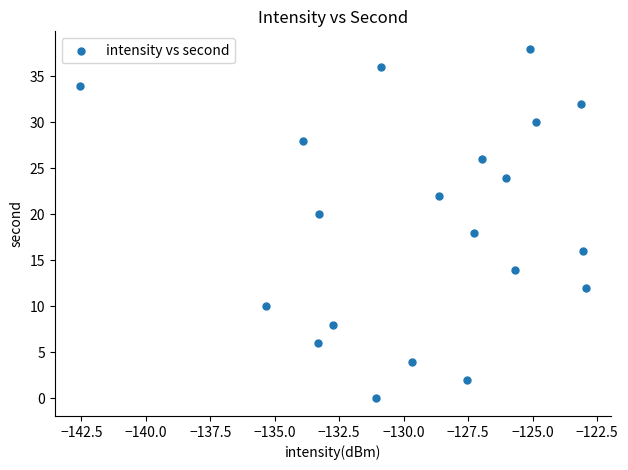

What is the range of Y values (max minus min)?

38